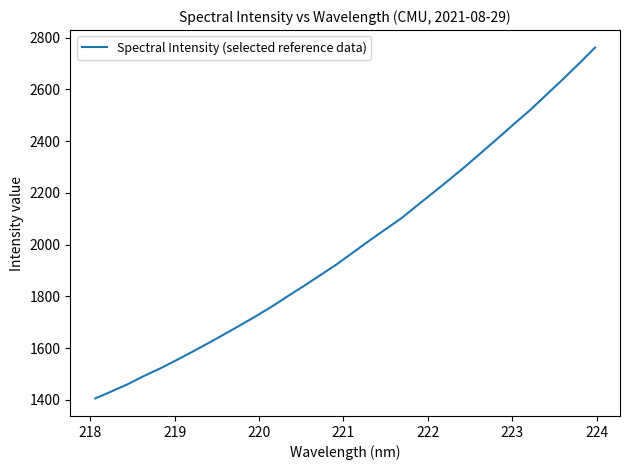

What is the greatest value displayed?

2761.5